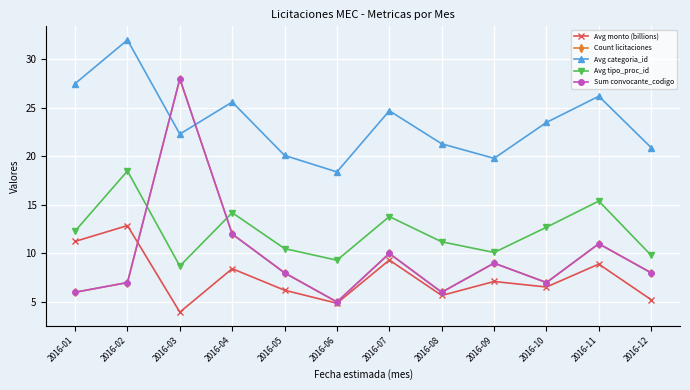

True or false: Avg tipo_proc_id has a value of 9.3 at 2016-06.

True